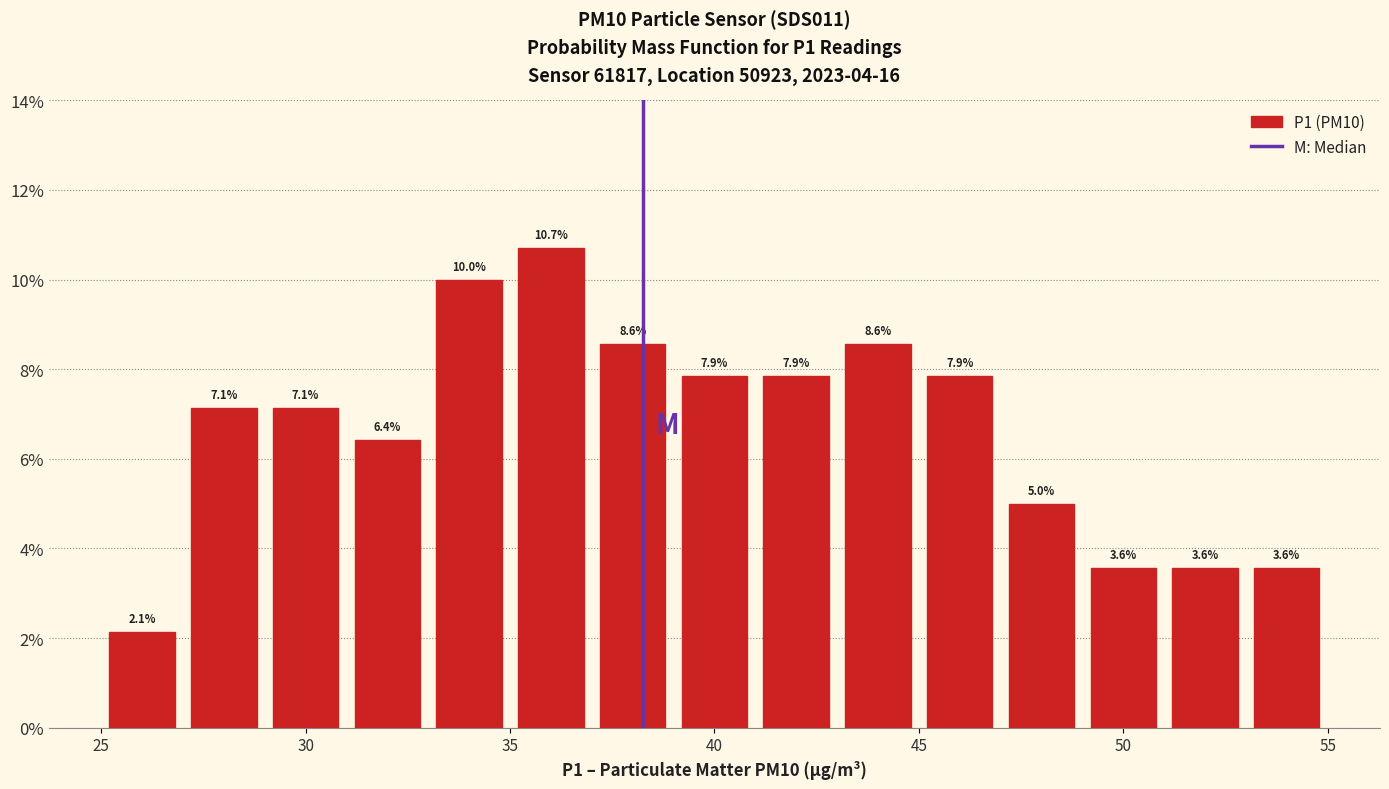

Over which range of the x-axis is the bar tallest?

35 to 37